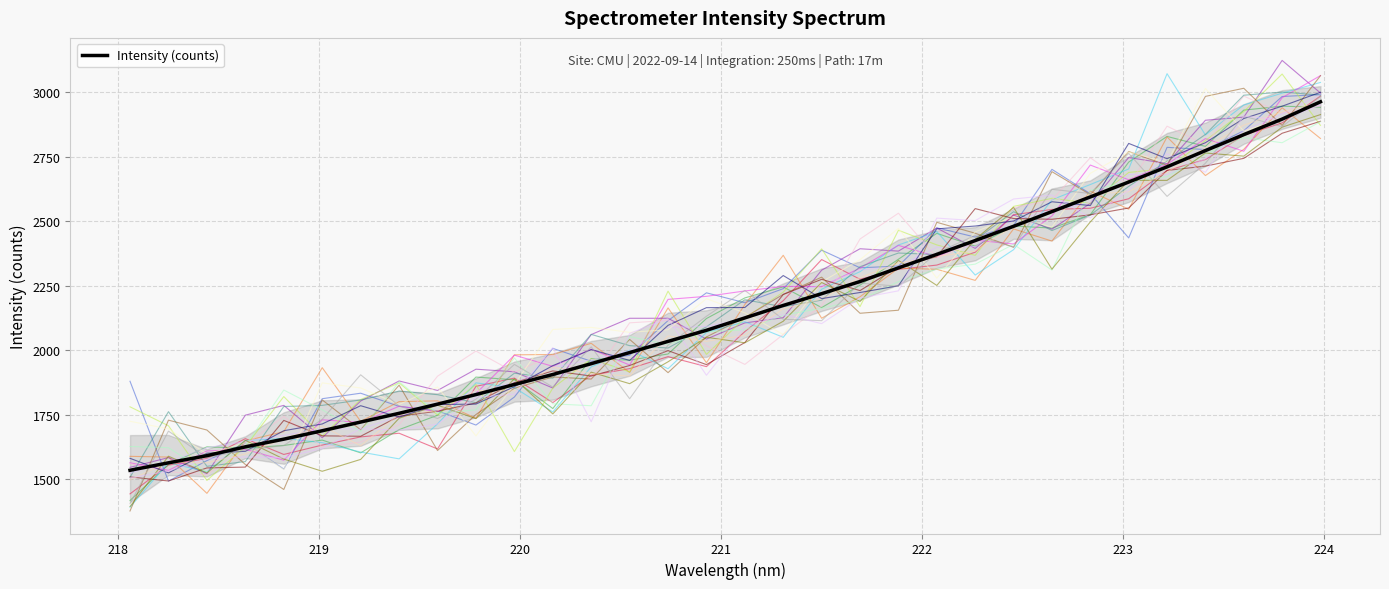

The chart shows a value of 3667.3 at 18. True or false?

False